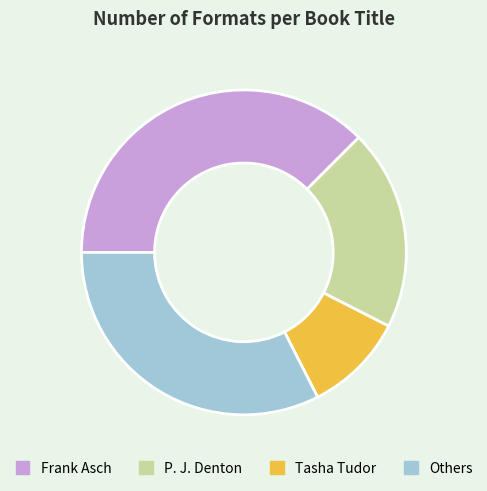

Combined, do Tasha Tudor and P. J. Denton account for over 50%?

No